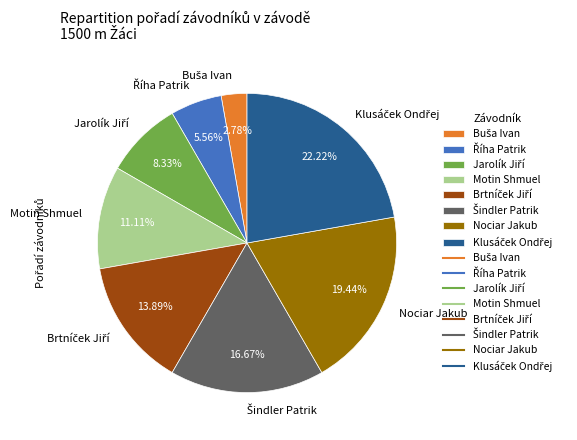

To the nearest percent, what is the average slice percentage?

12%